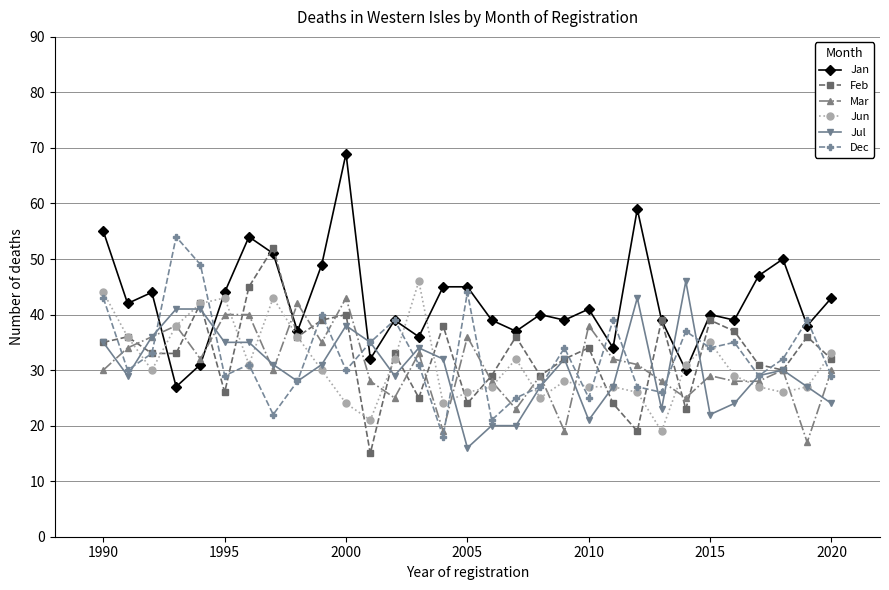

True or false: Feb has more than 1 interior local peaks.

True